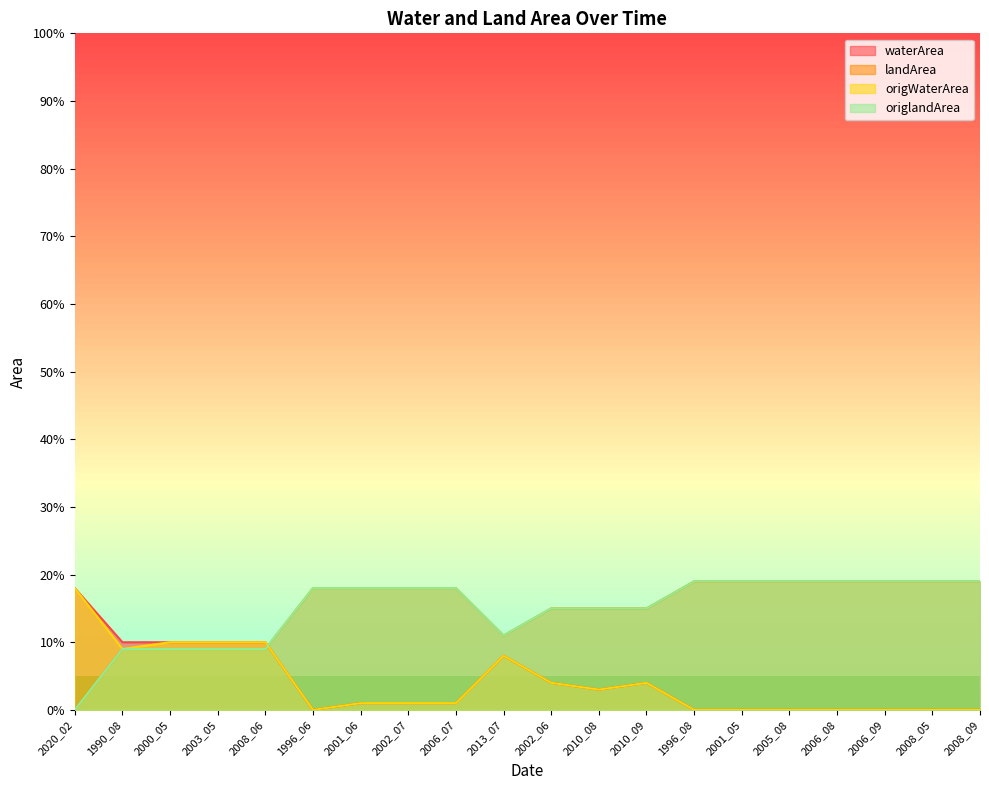

Between 2008_06 and 2006_08, which series saw the biggest shift?

waterArea